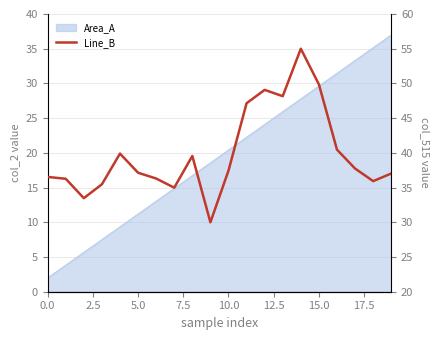

Read the value at 17.5.

35.0